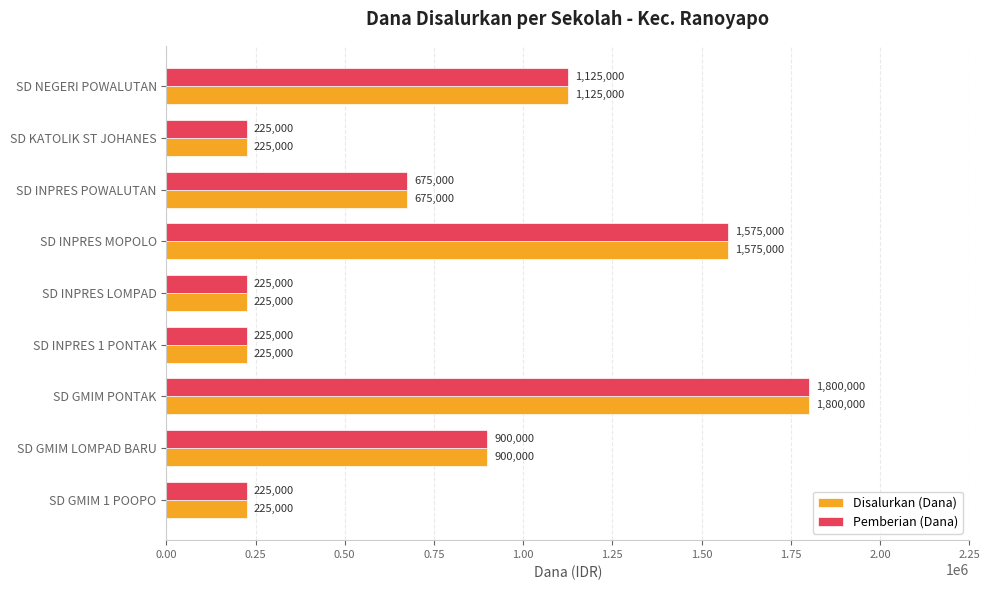

What is the sum of all Disalurkan (Dana) values?

6975000